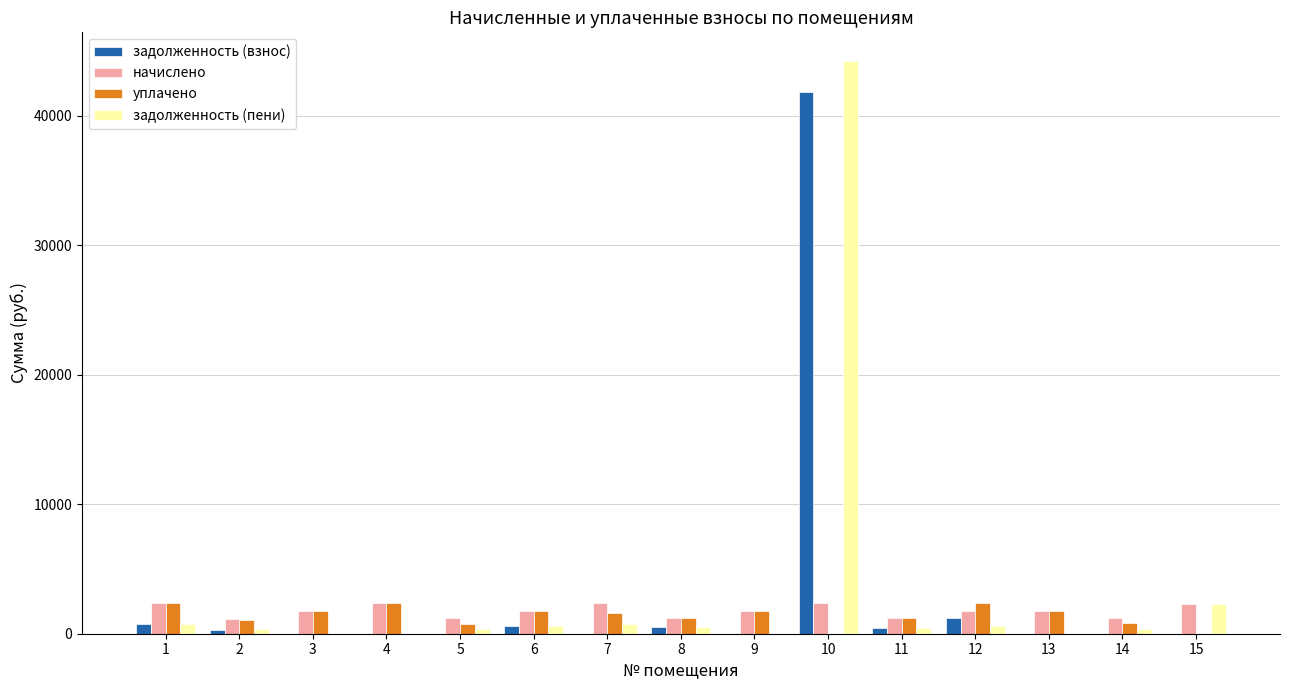

The value of задолженность (пени) at 10 is 44233.9. True or false?

True